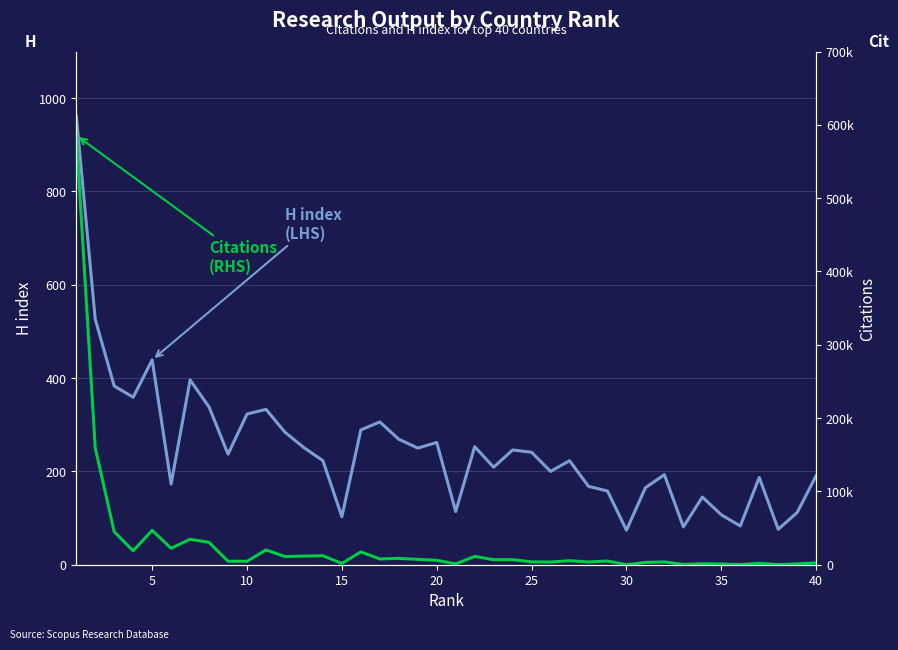

Which series has the widest spread of values?

Citations